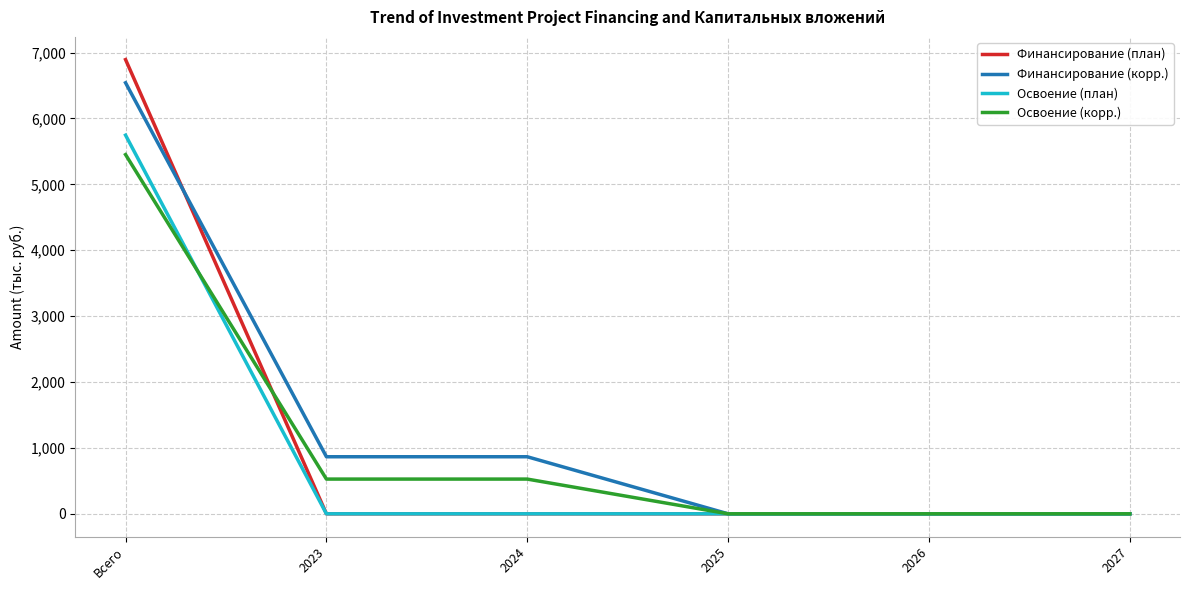

What is the greatest value displayed?

6894